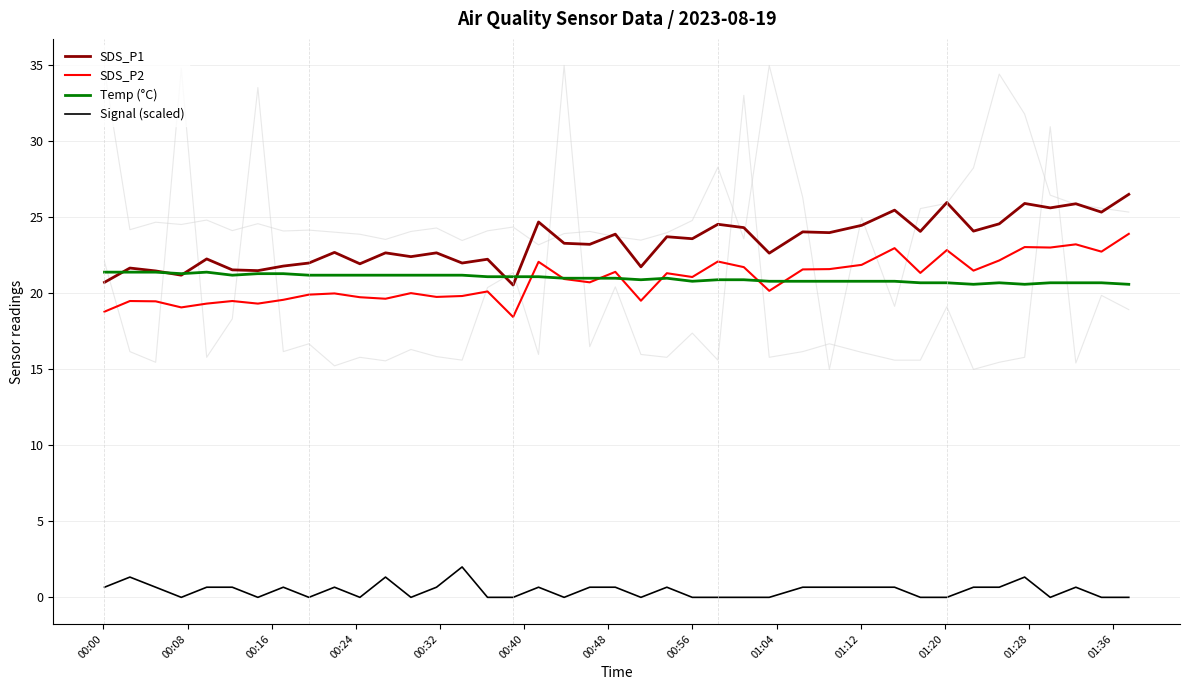

What are all the series names shown in the legend?

SDS_P1, SDS_P2, Temp (°C), Signal (scaled)